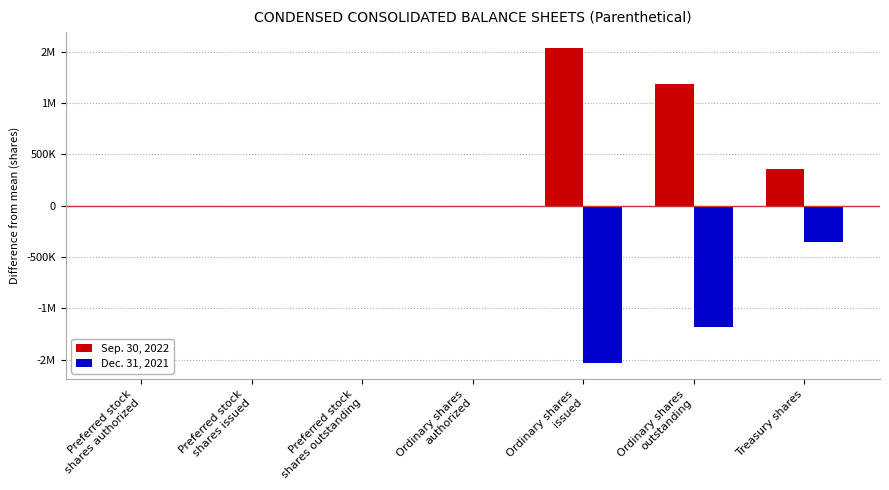

What are all the series names shown in the legend?

Sep. 30, 2022, Dec. 31, 2021